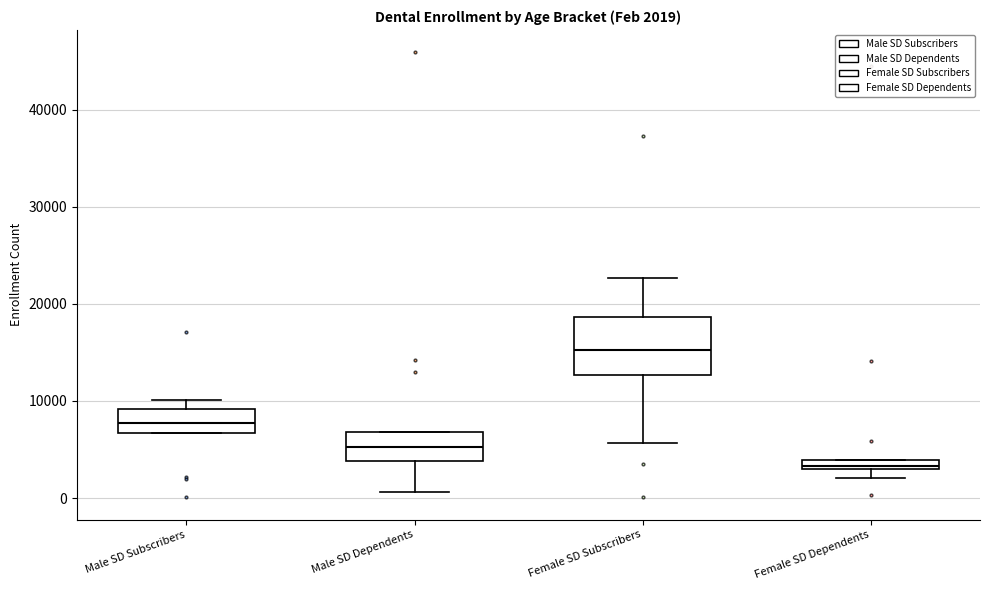

Which box is the tallest, from its lower edge to its upper edge?

Female SD Subscribers